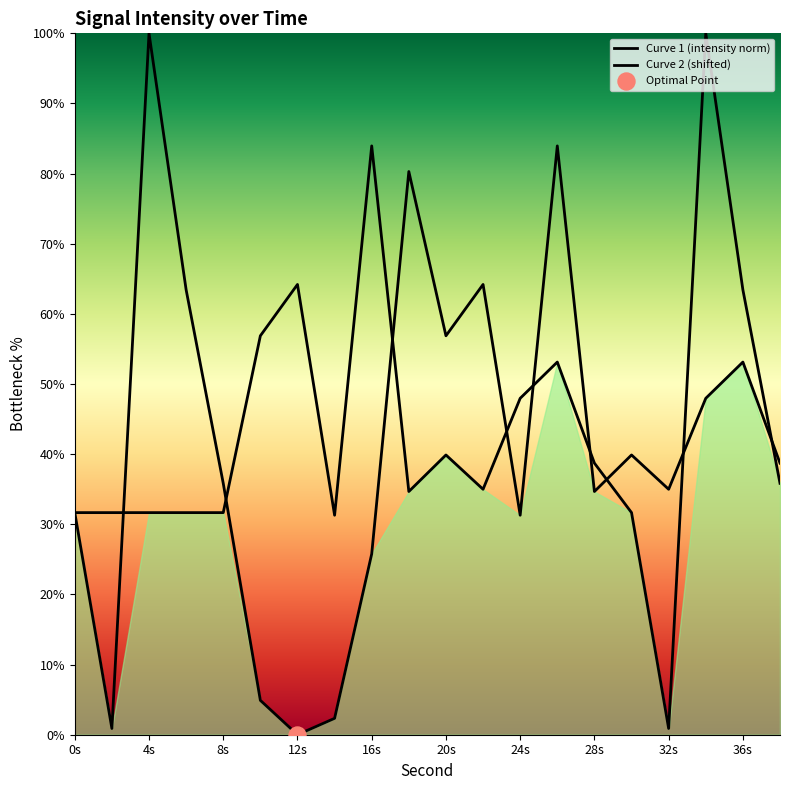

Which series reaches the maximum Y coordinate?

Curve 1 (intensity norm)